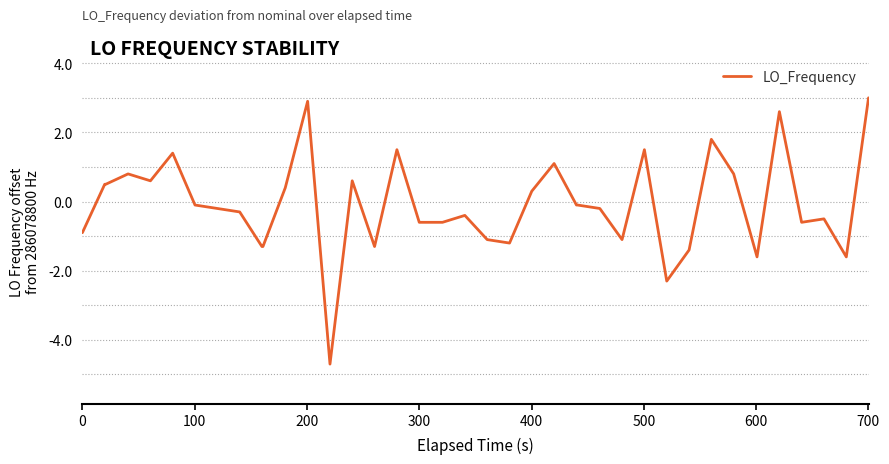

What is the difference between the maximum and minimum values?

7.7